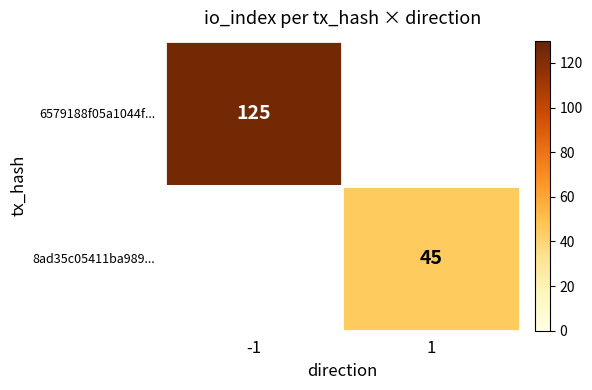

How many data points does each series have?

2